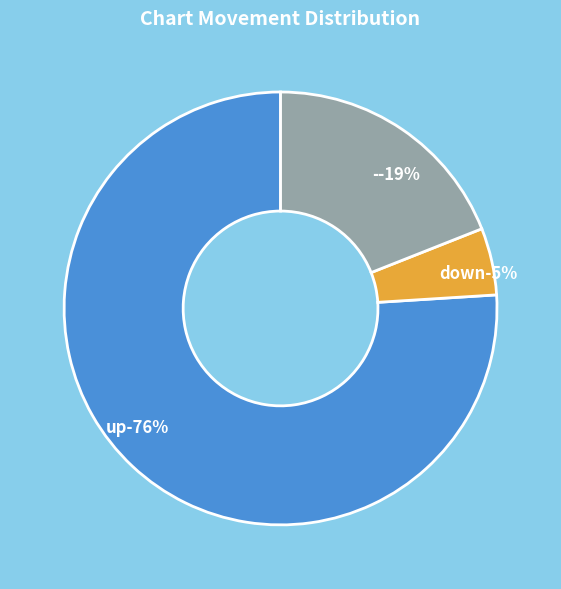

What is the change in value from up to -?

-57